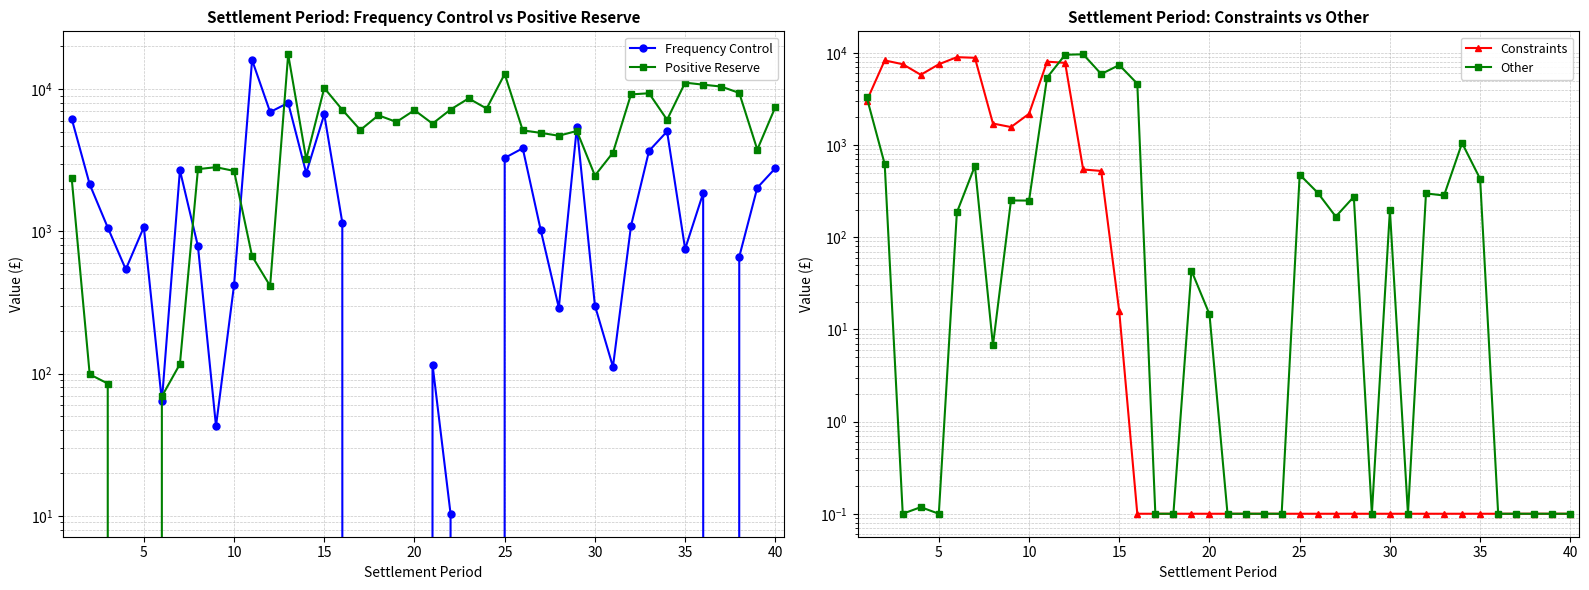

True or false: Constraints has a value of 1424.3 at 15.

False